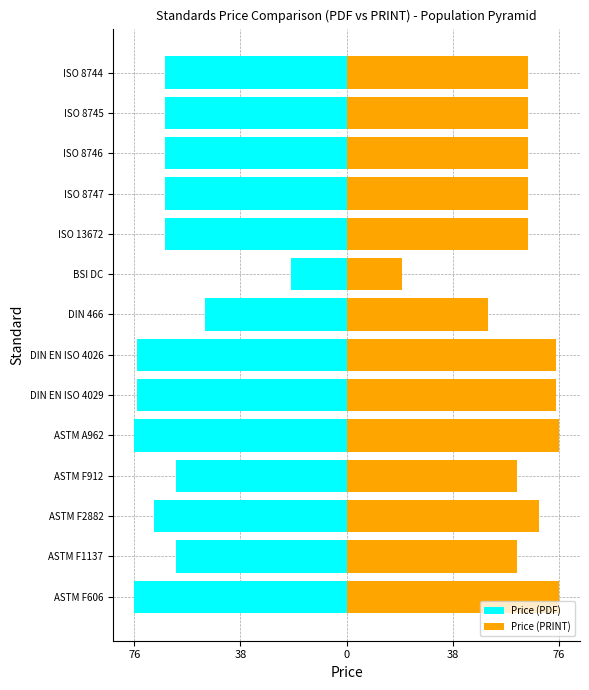

Which series has the widest spread of values?

Price (PDF)